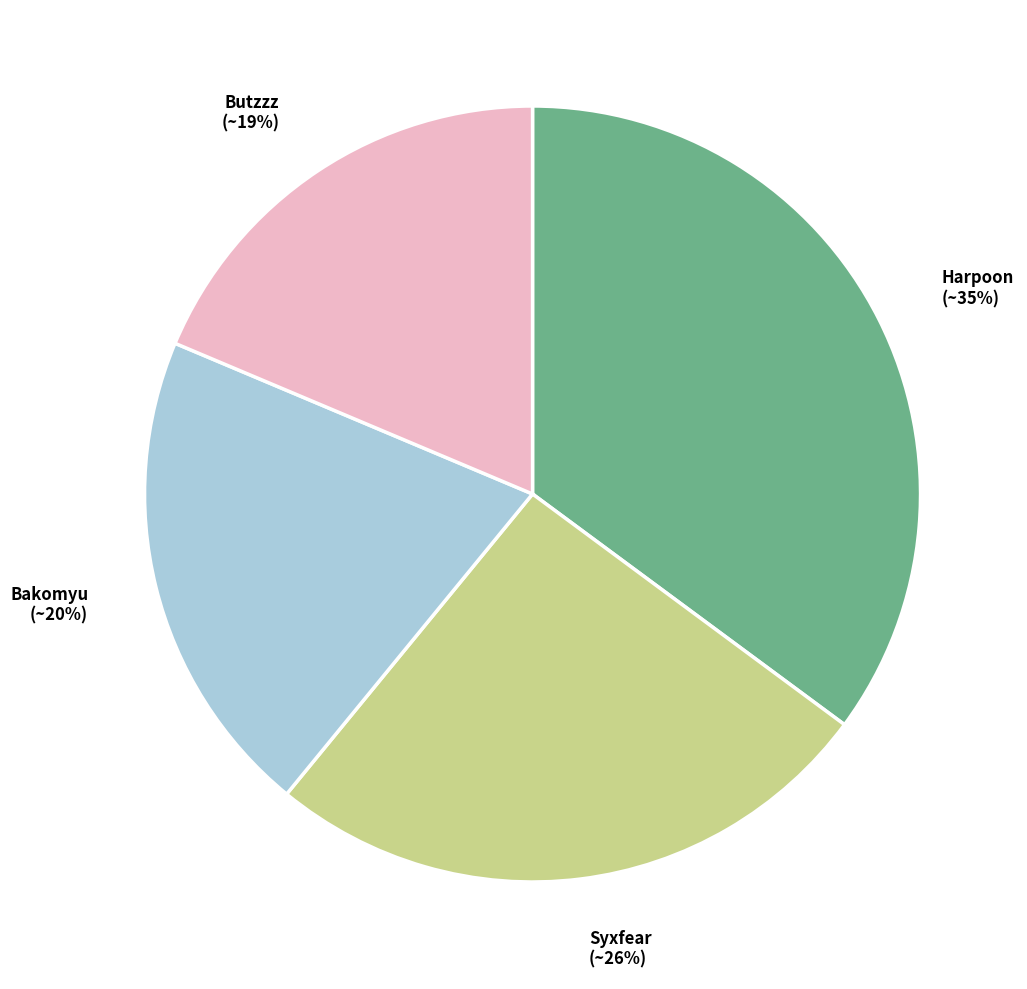

Is there any slice that represents more than half of the pie?

No